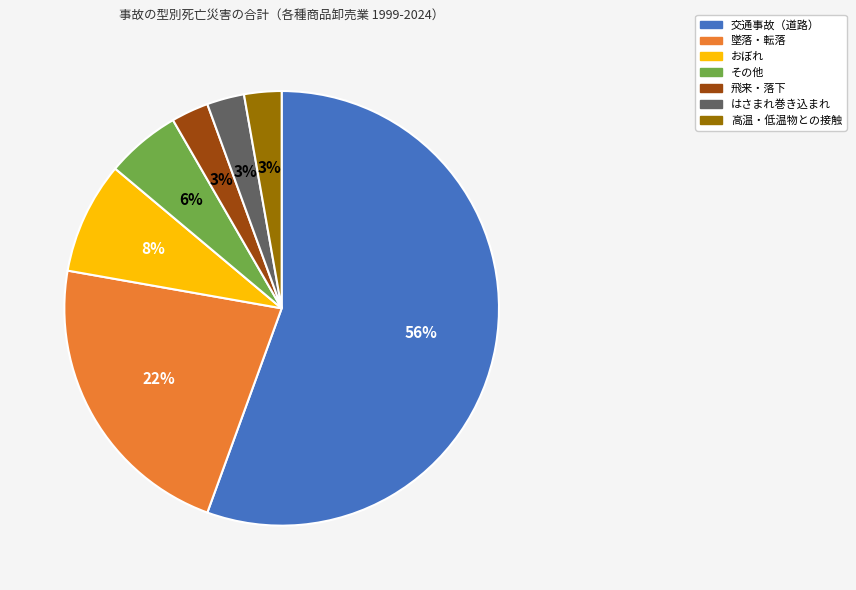

To the nearest percent, what portion does はさまれ巻き込まれ represent?

3%